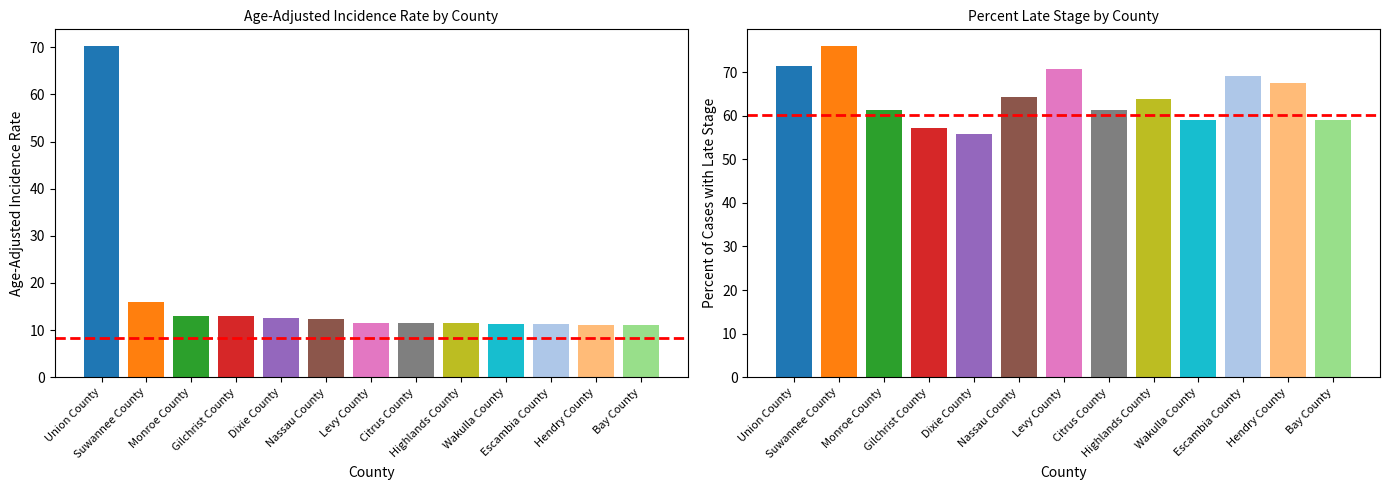

Rank the categories by value from lowest to highest.

Bay County, Hendry County, Escambia County, Wakulla County, Citrus County, Highlands County, Levy County, Nassau County, Dixie County, Gilchrist County, Monroe County, Suwannee County, Union County